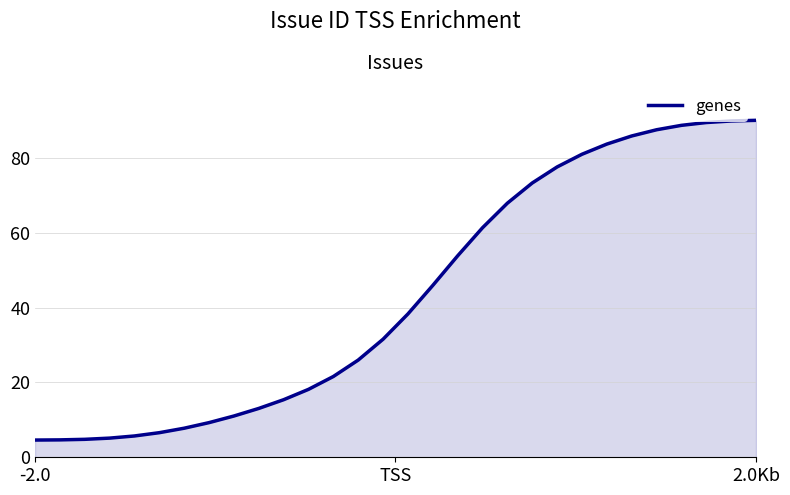

What is the difference between the maximum and minimum values?

85.4